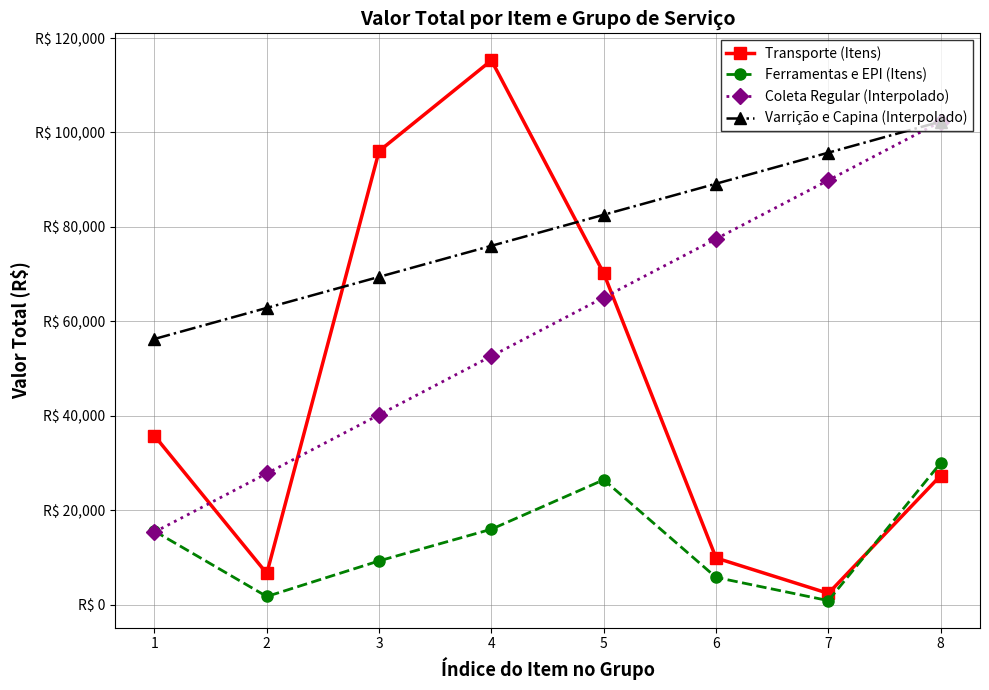

What is the difference between the Transporte (Itens) values at 5 and 7?

67791.1